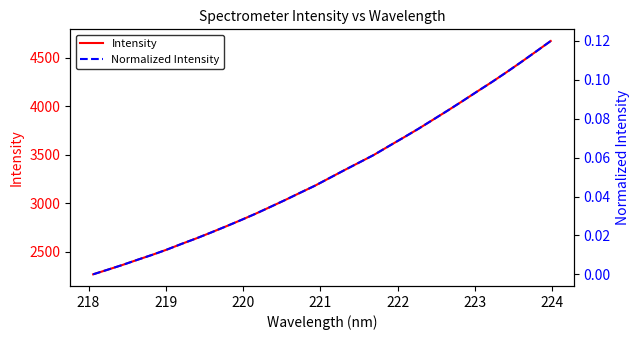

What is the average value of the Intensity series?

3307.8